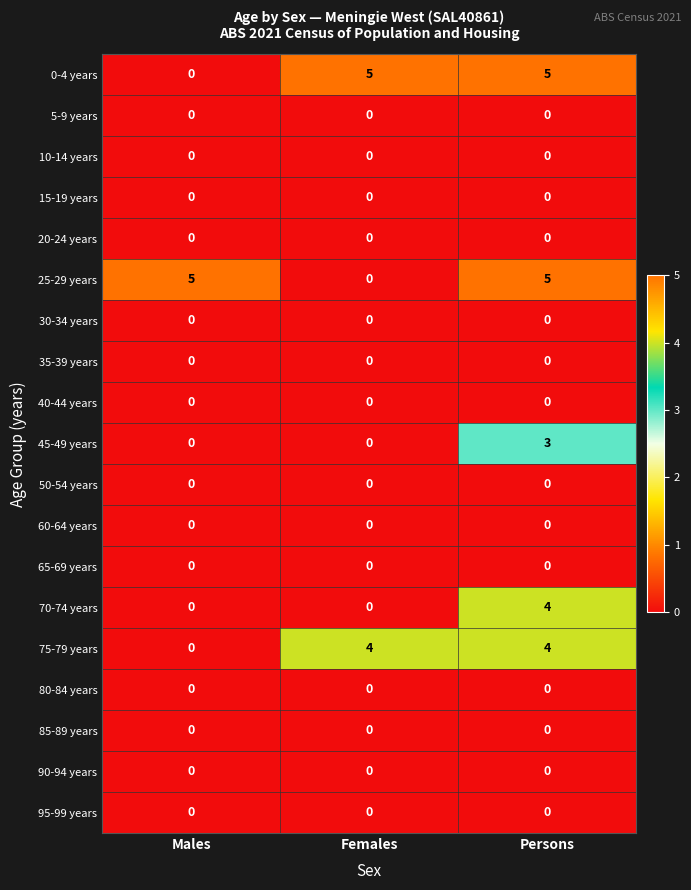

What is the average value of the 25-29 years series?

3